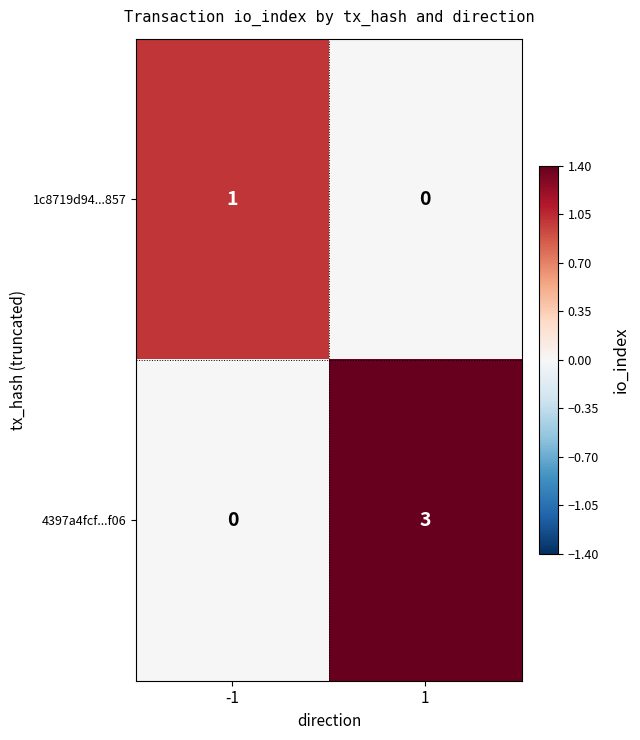

What is the difference between the maximum and minimum values in the 4397a4fcf...f06 series?

3